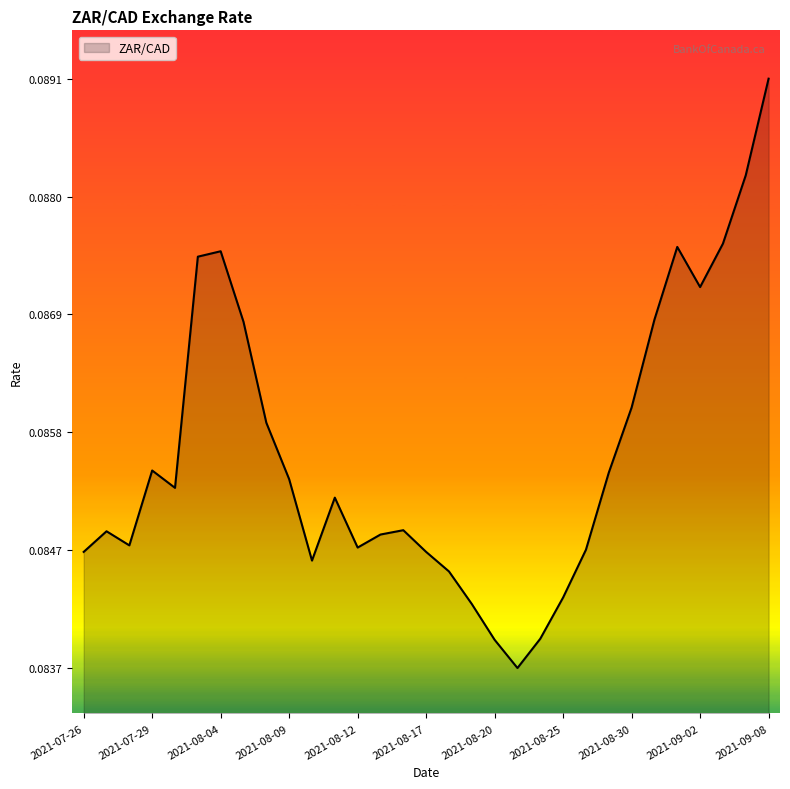

At which category does the data reach its first local peak?

2021-07-27